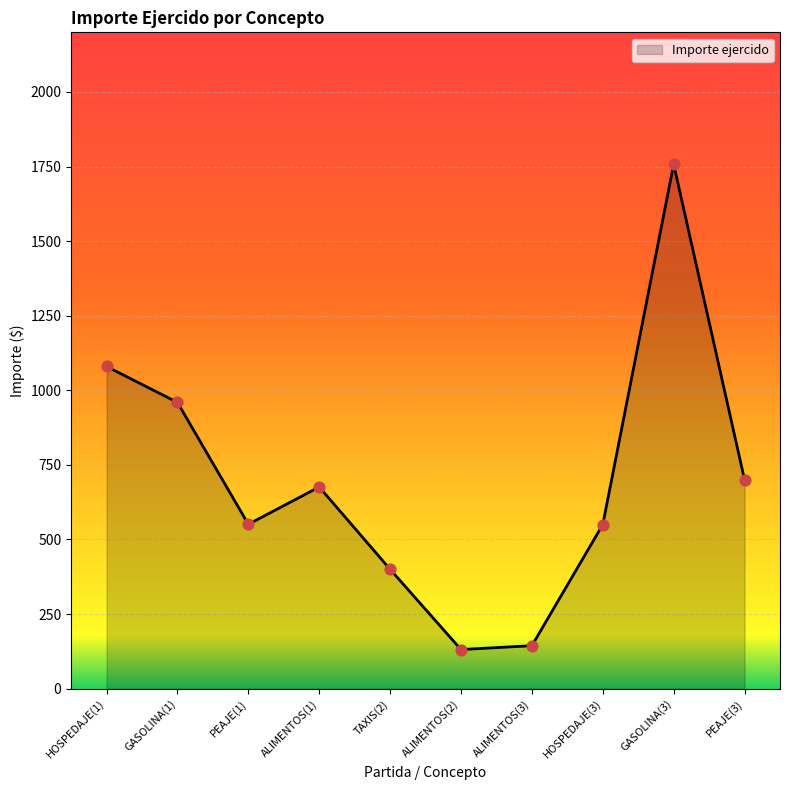

What is the ratio of the value at GASOLINA(1) to the value at HOSPEDAJE(3)?

1.7